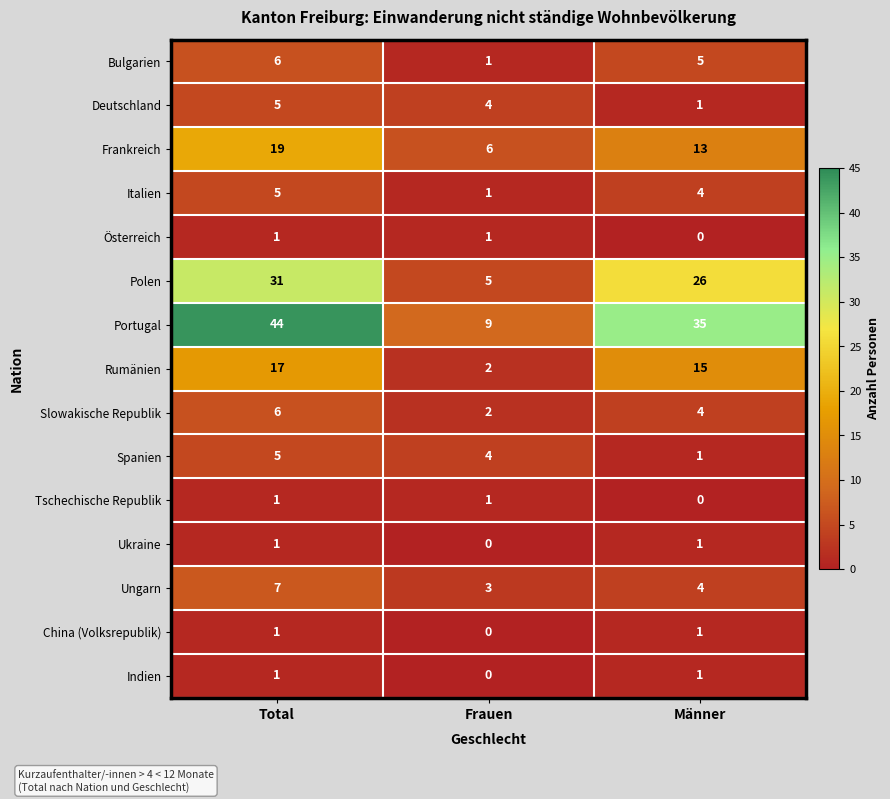

The value of Frankreich at Männer is 5. True or false?

False